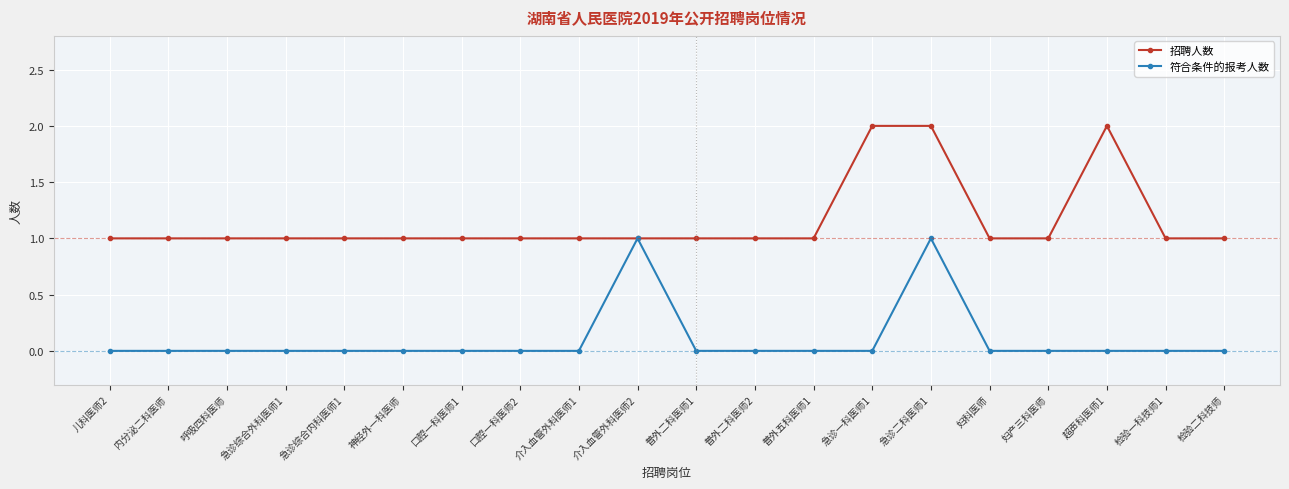

The value of 招聘人数 at 内分泌二科医师 is 1. True or false?

True